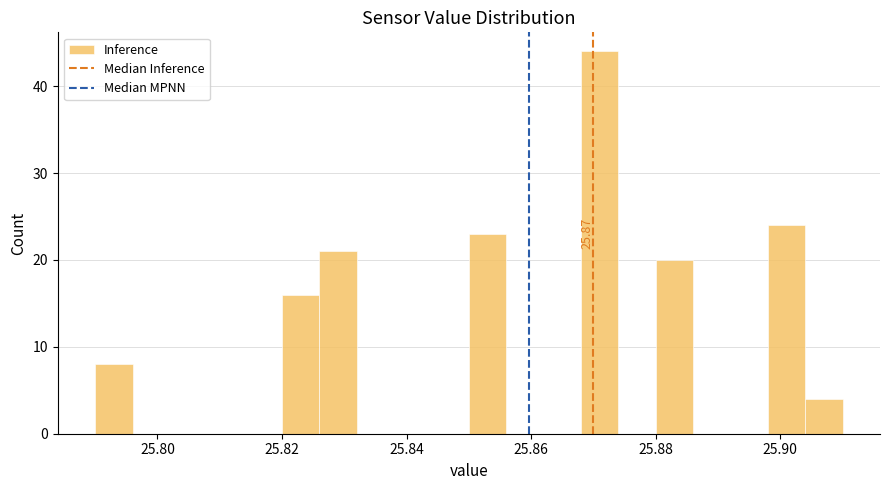

Read against the x-axis, roughly where is the centre of the tallest bar?

25.872